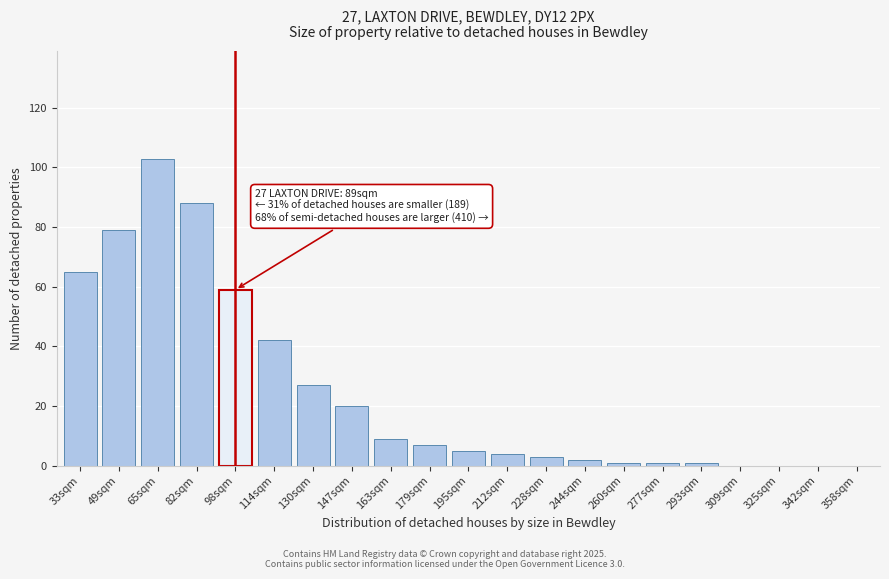

Reading left to right, list all the values displayed in this chart.

33sqm=65	49sqm=79	65sqm=103	82sqm=88	98sqm=59	114sqm=42	130sqm=27	147sqm=20	163sqm=9	179sqm=7	195sqm=5	212sqm=4	228sqm=3	244sqm=2	260sqm=1	277sqm=1	293sqm=1	309sqm=0	325sqm=0	342sqm=0	358sqm=0